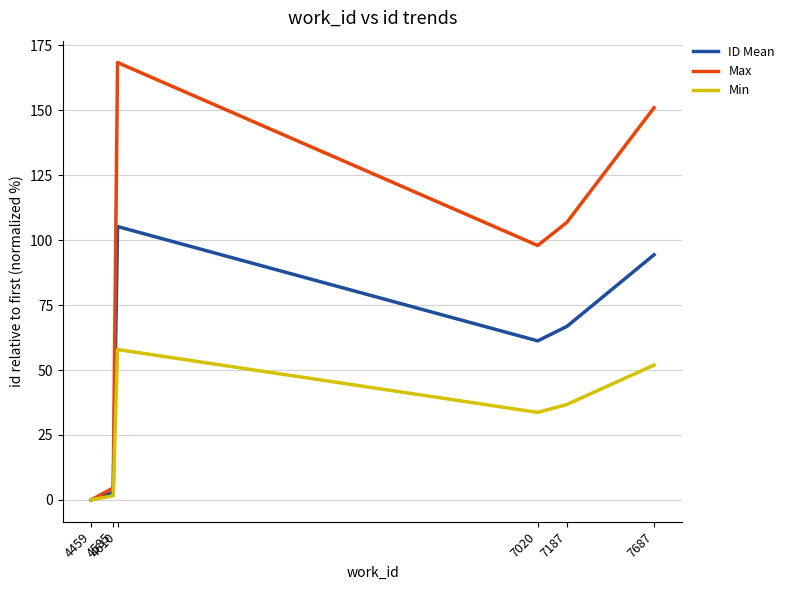

Where does the ID Mean series first go above 66?

4610